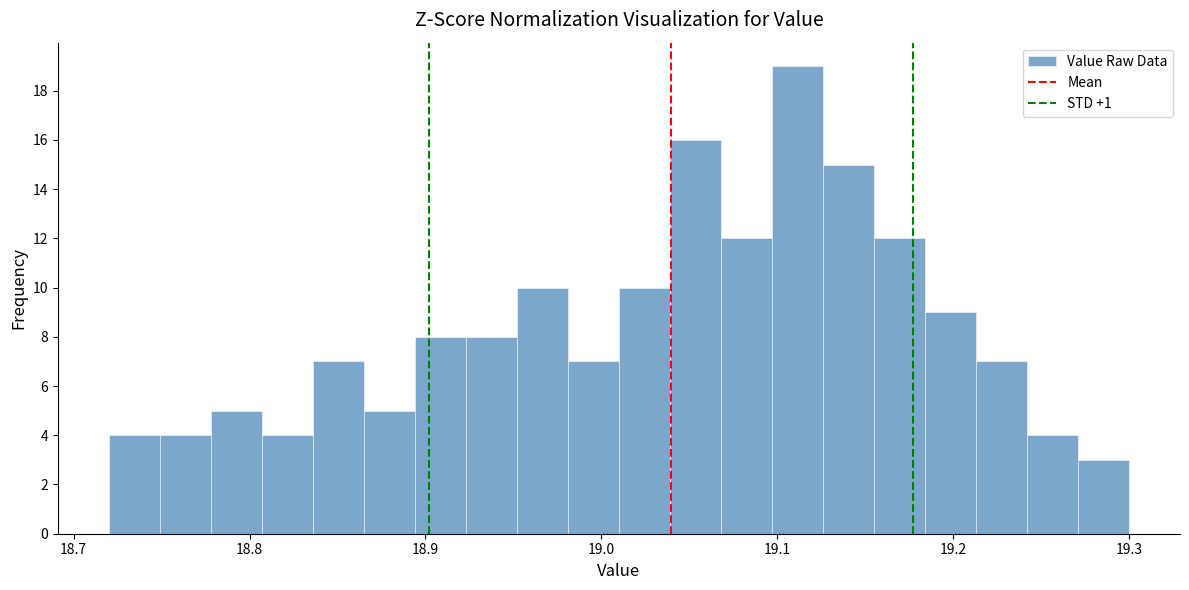

Around what value on the x-axis is the tallest bar? Give the approximate position of its centre, as read against the axis.

19.11